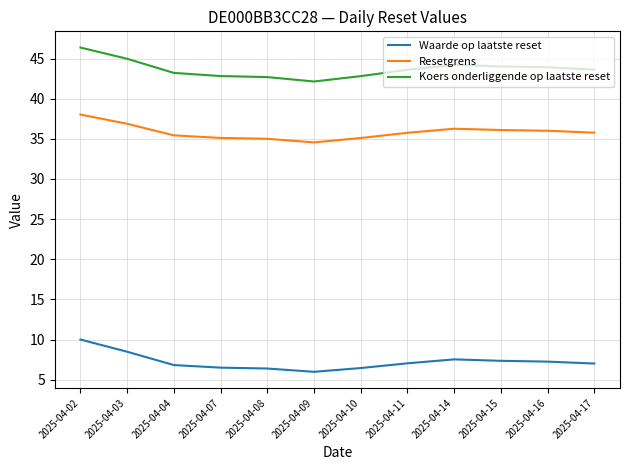

True or false: Resetgrens and Waarde op laatste reset intersect in this chart.

False